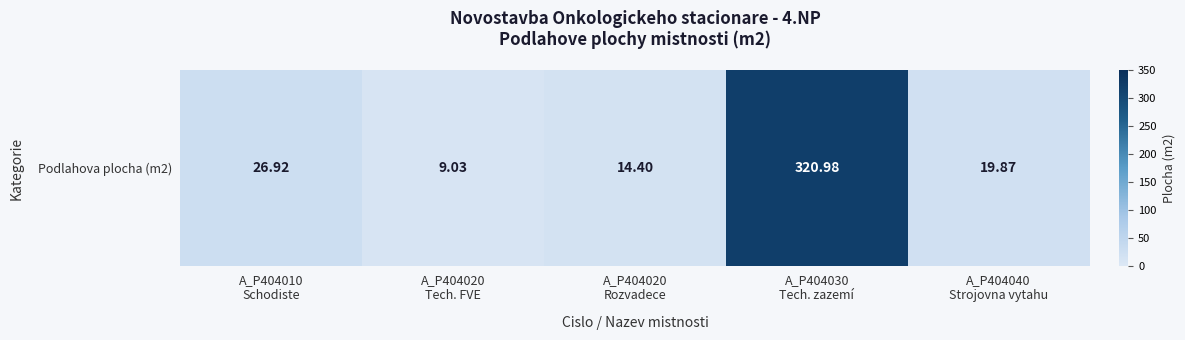

Reading left to right, what are all the values shown in this chart?

A_P404010
Schodiste=26.9	A_P404020
Tech. FVE=9.0	A_P404020
Rozvadece=14.4	A_P404030
Tech. zazemí=321.0	A_P404040
Strojovna vytahu=19.9